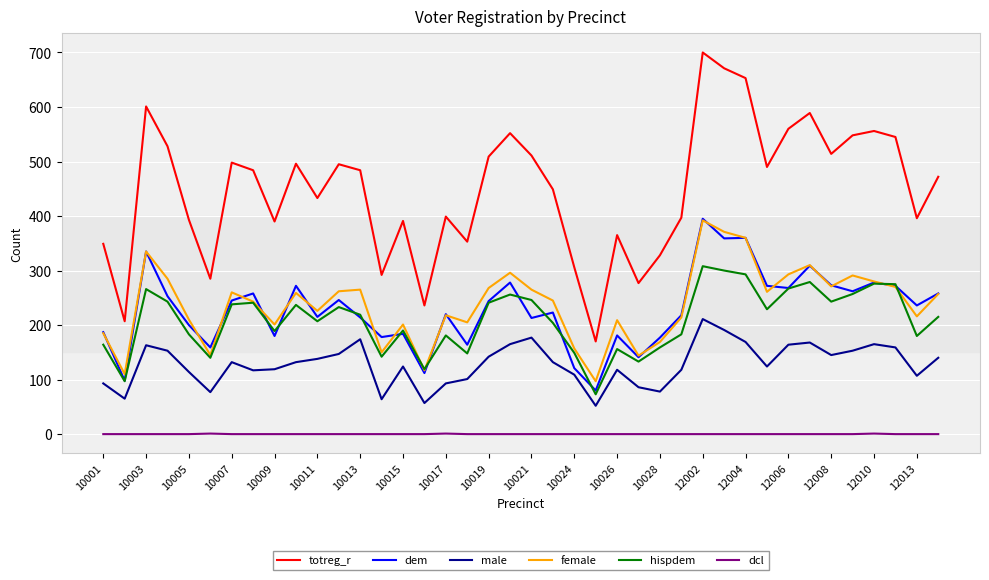

What is the maximum value shown in the chart?

700